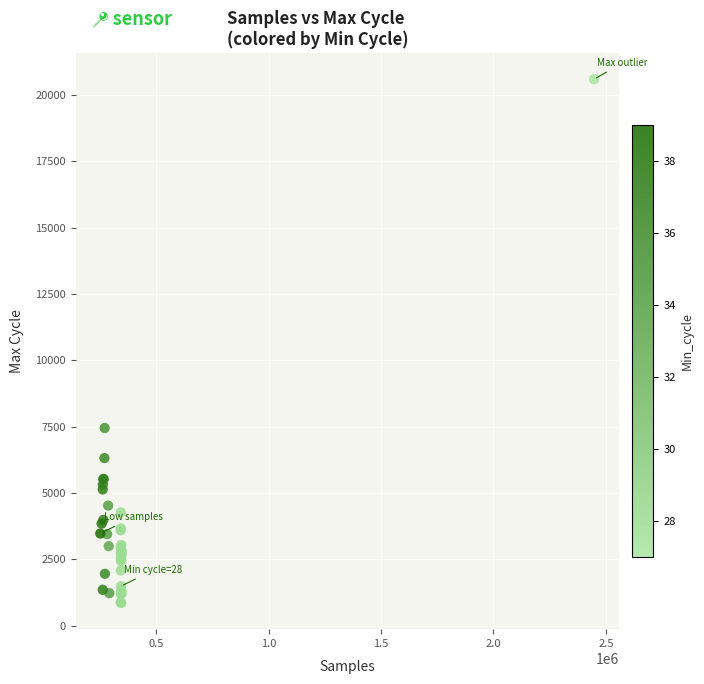

What Y value in the scatter plot is closest to 10723?

7447